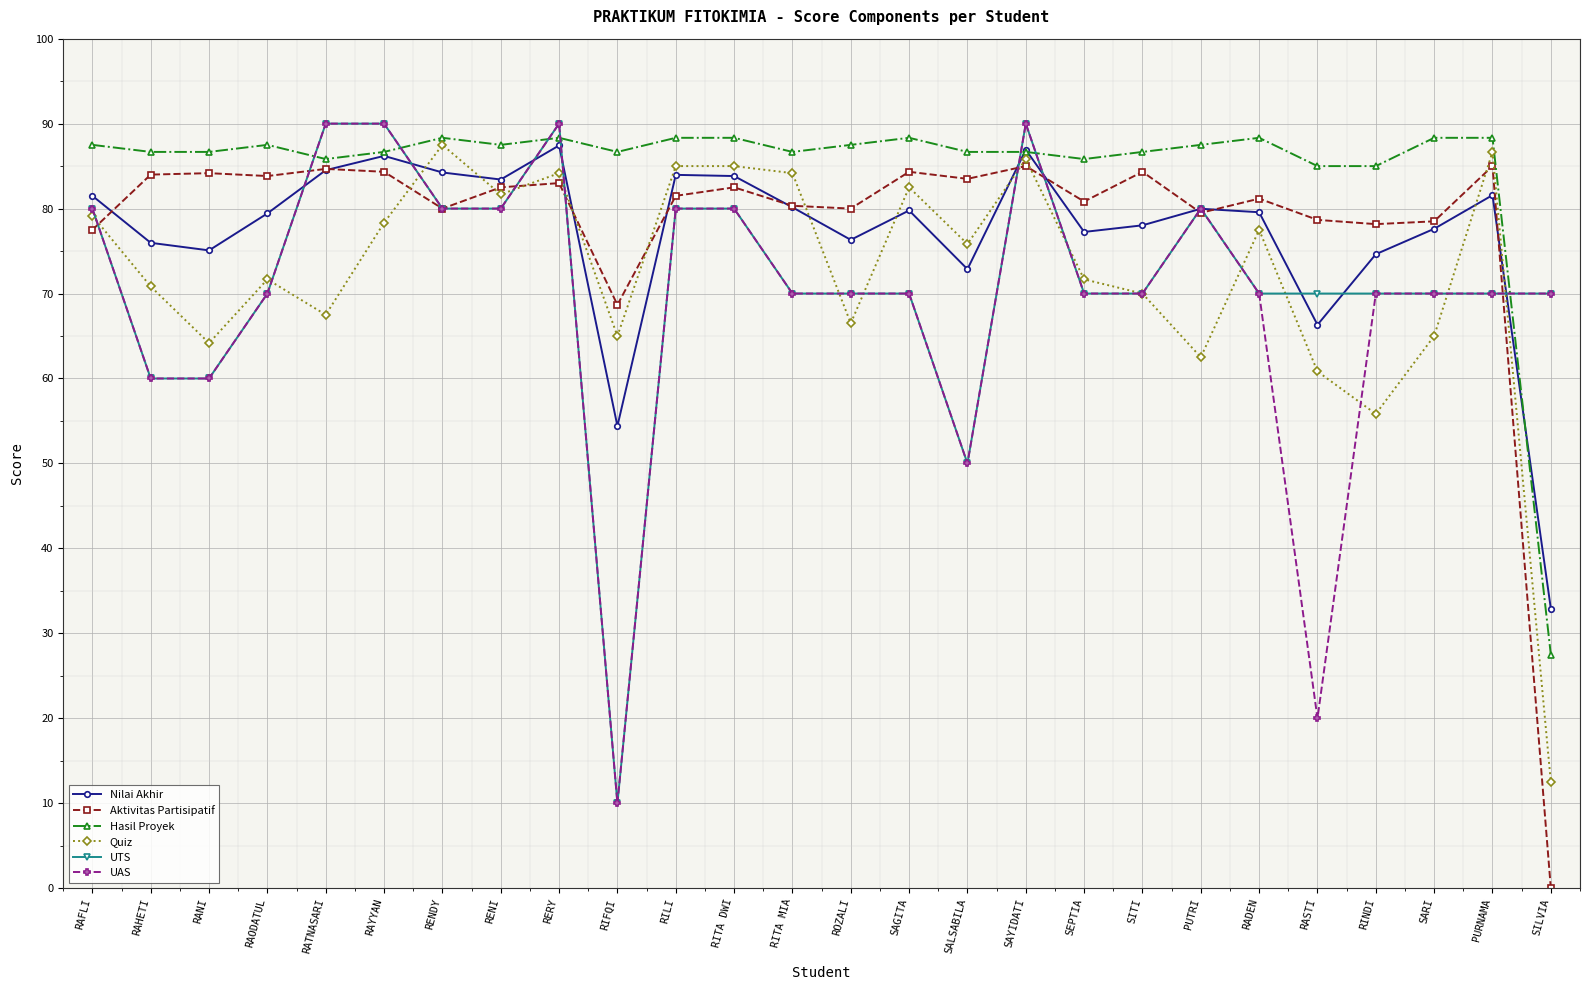

What is the value of the UAS point at the 24th from the left?

70.0